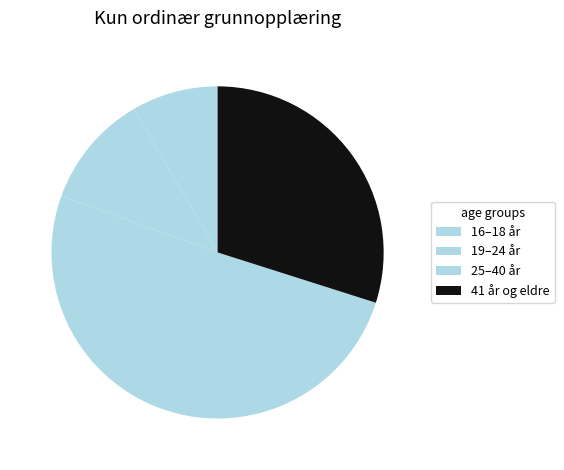

What is the ratio of the value at 19–24 år to the value at 41 år og eldre?

0.4